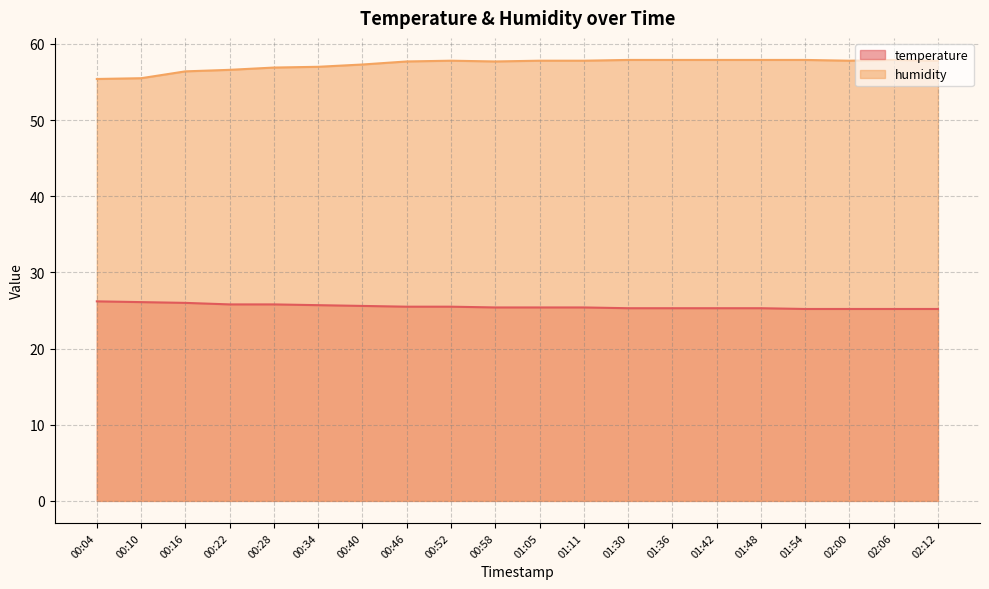

What is the approximate value of humidity at 00:22?

56.6